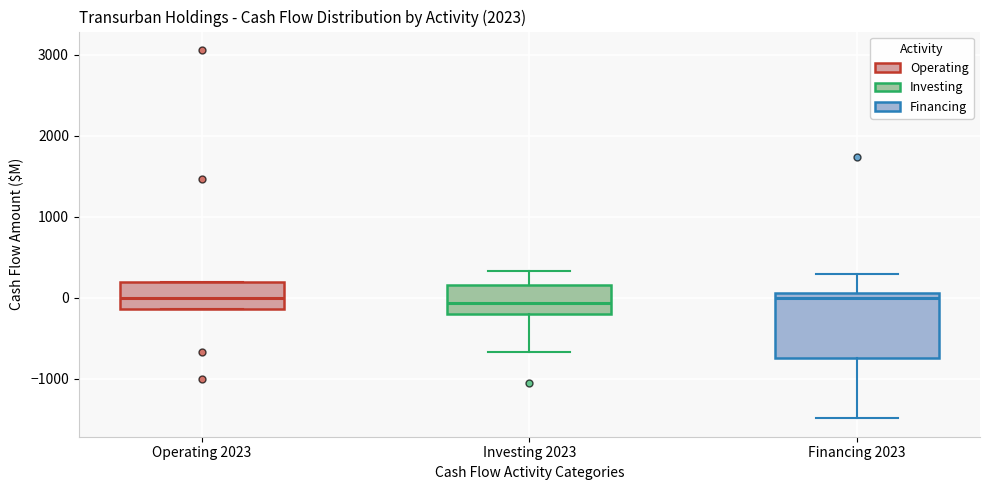

Reading left to right, transcribe this box plot: for each box, give where its median line is, the range the box spans, and where its two whiskers end, as read against the y-axis. The values are not printed on the chart, so give them approximately, as read against the axis.

Operating 2023: median 0, box -100 to 200, whiskers -100 to 200
Investing 2023: median -100, box -200 to 200, whiskers -700 to 300
Financing 2023: median 0, box -700 to 100, whiskers -1500 to 300